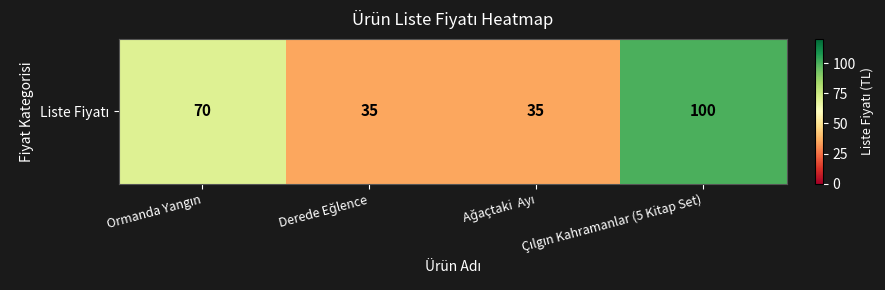

What is the change in value from Ormanda Yangın to Ağaçtaki  Ayı?

-35